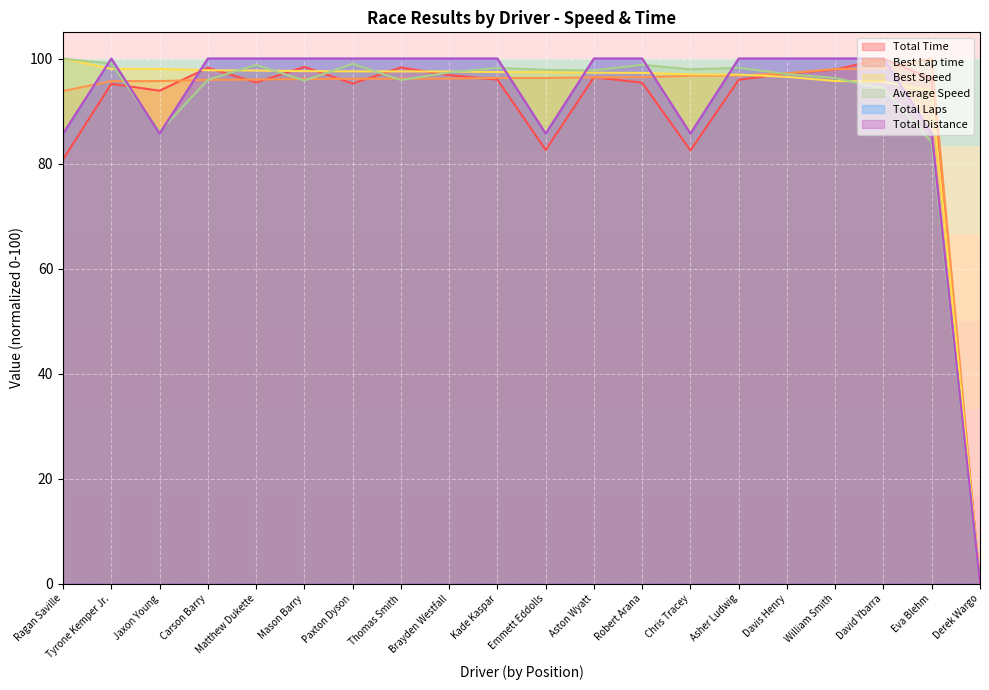

Reading right to left, list all the values displayed in this chart.

Total Time: 0.0	96.1	100.0	97.9	97.1	96.0	82.5	95.4	96.5	82.6	96.0	96.8	98.3	95.2	98.4	95.4	98.3	93.9	95.2	80.8
Best Lap time: 0.0	100.0	98.1	98.0	97.2	96.8	96.7	96.5	96.4	96.3	96.3	96.2	96.2	96.2	96.1	96.0	96.0	95.7	95.7	93.8
Best Speed: 0.0	93.8	95.6	95.7	96.5	96.9	97.0	97.3	97.3	97.4	97.4	97.5	97.6	97.6	97.6	97.7	97.8	98.0	98.0	100.0
Average Speed: 0.0	84.1	94.3	96.3	97.1	98.3	98.0	98.8	97.8	97.8	98.2	97.4	95.9	99.0	95.8	98.8	96.0	86.1	99.1	100.0
Total Laps: 0.0	85.7	100.0	100.0	100.0	100.0	85.7	100.0	100.0	85.7	100.0	100.0	100.0	100.0	100.0	100.0	100.0	85.7	100.0	85.7
Total Distance: 0.0	85.7	100.0	100.0	100.0	100.0	85.7	100.0	100.0	85.7	100.0	100.0	100.0	100.0	100.0	100.0	100.0	85.7	100.0	85.7